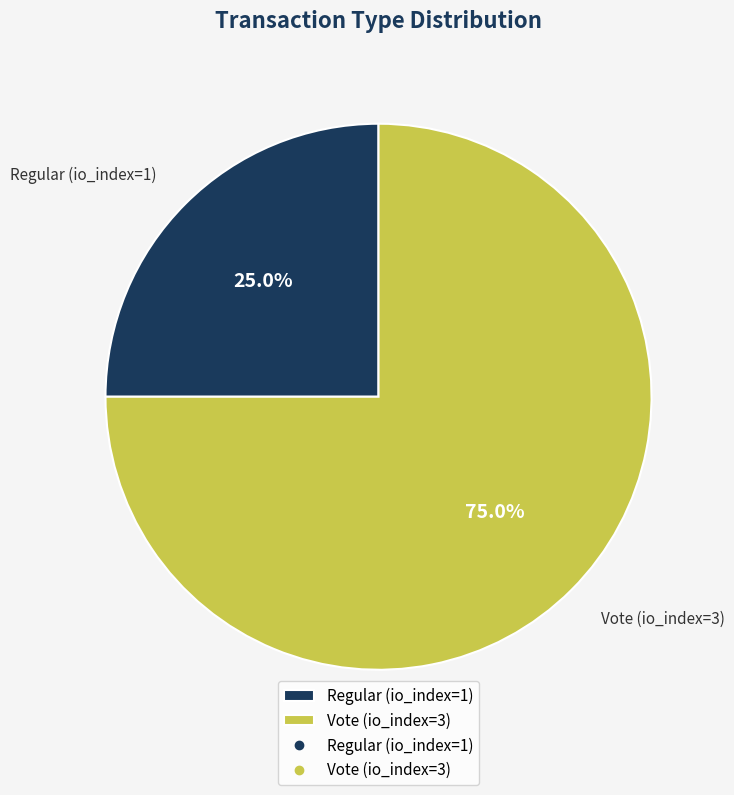

Which category has the smallest portion of the pie?

Regular (io_index=1)